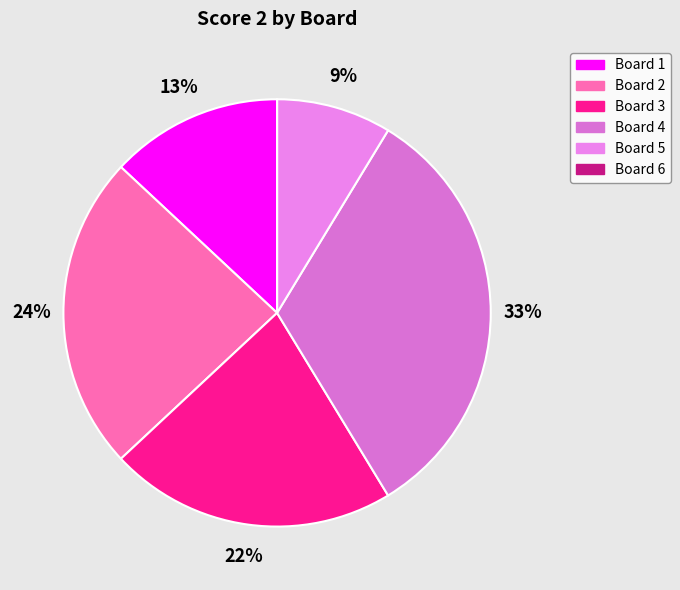

What portion of the pie excludes Board 2?

76.1%